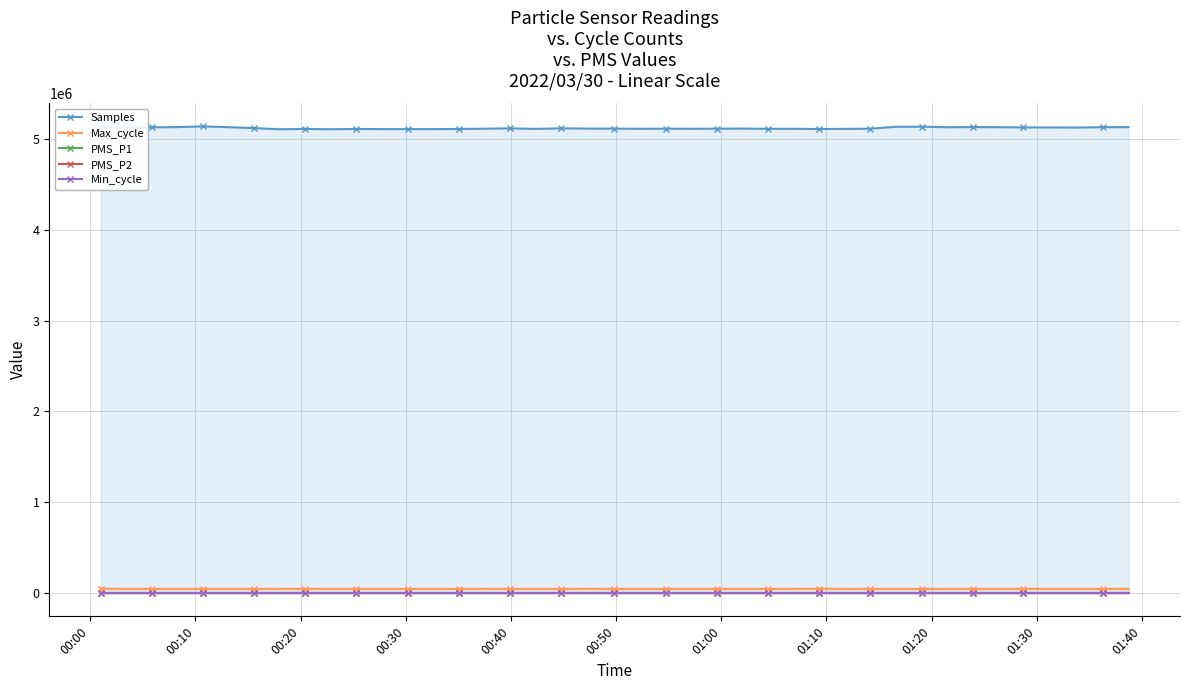

True or false: Samples has more than 2 points higher than both neighbors.

True